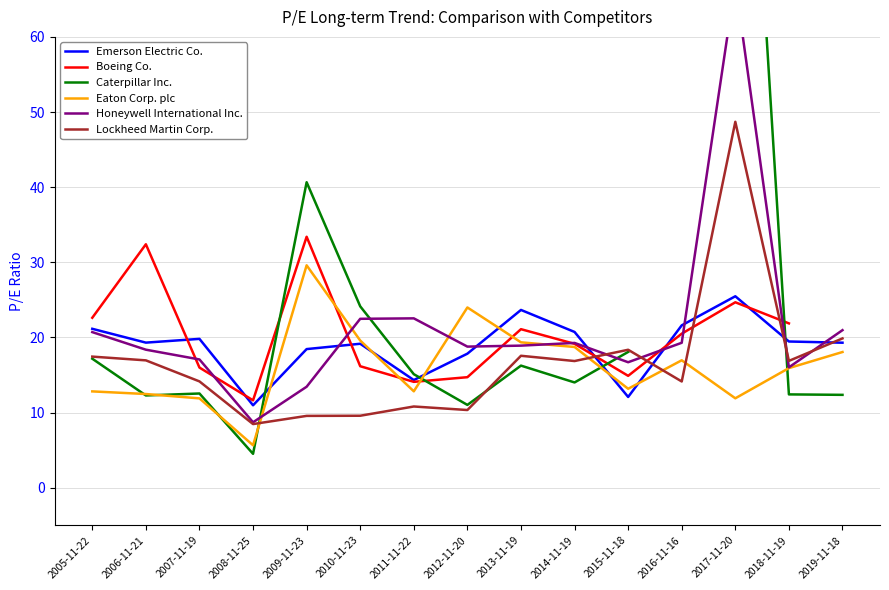

What is the total value across all series at 2008-11-25?

49.9